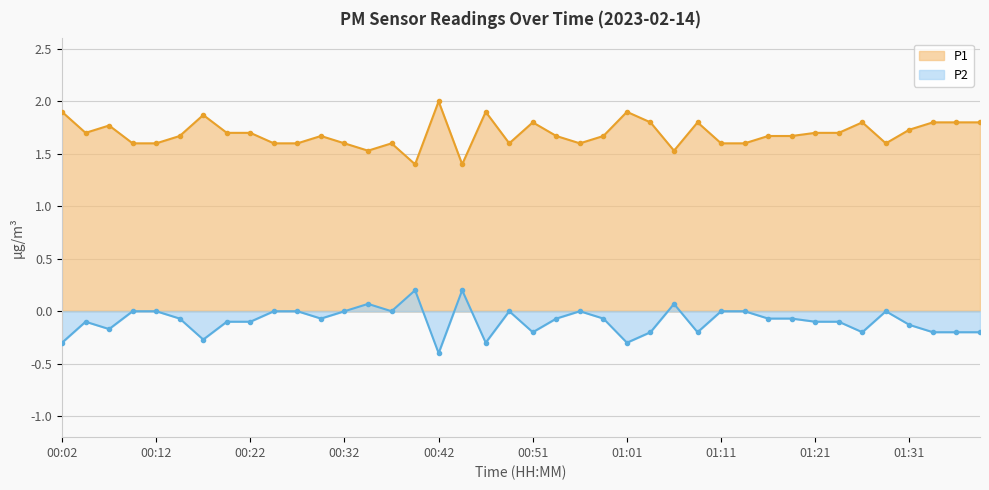

True or false: P2 has a value of 1.1 at 01:18.

False